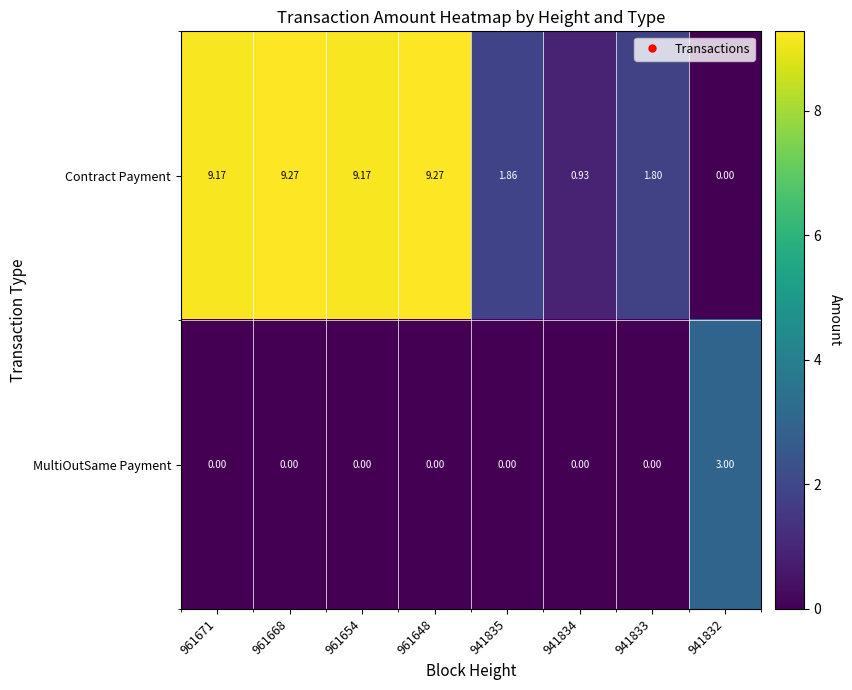

Rank the series by their average value, from highest to lowest.

Contract Payment, MultiOutSame Payment